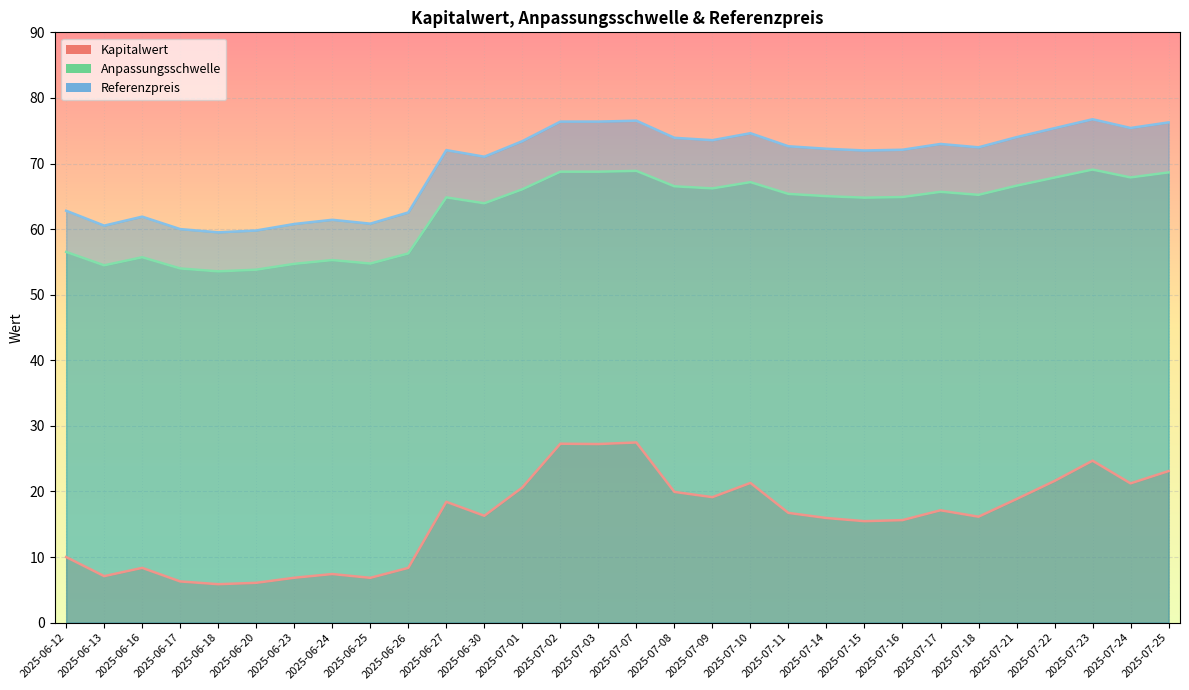

What is the minimum value shown in the chart?

5.9